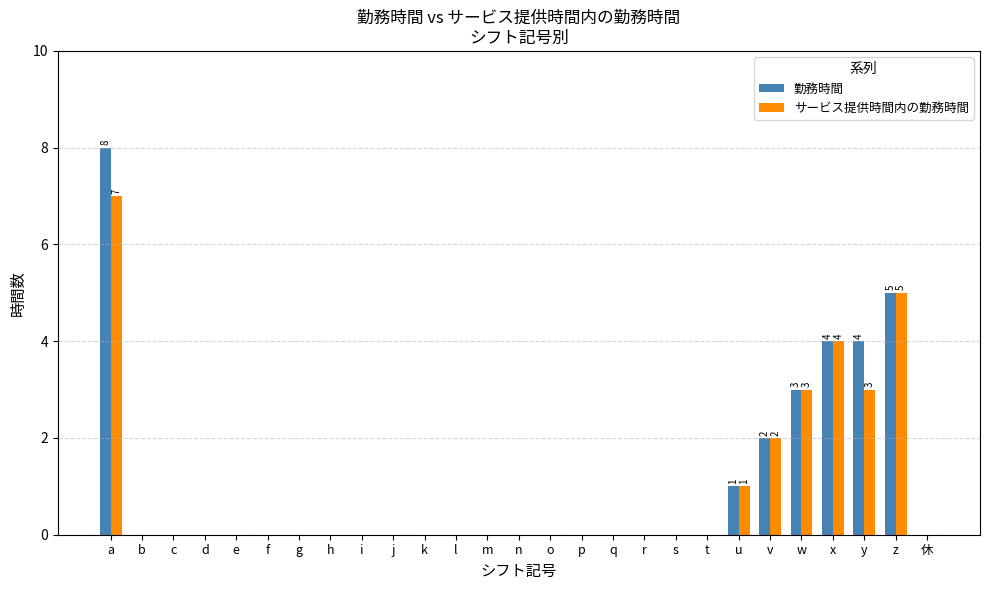

Count the 勤務時間 values in the range 0 to 1.

21